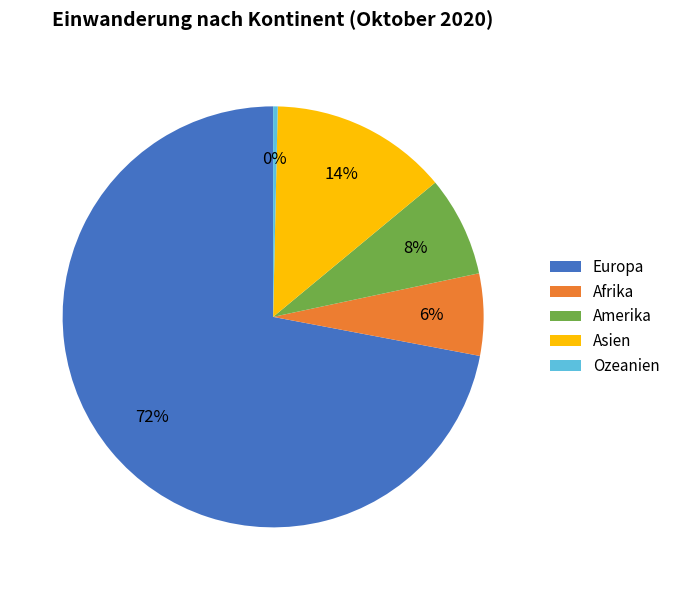

Do Europa and Asien together represent more than half of the pie?

Yes